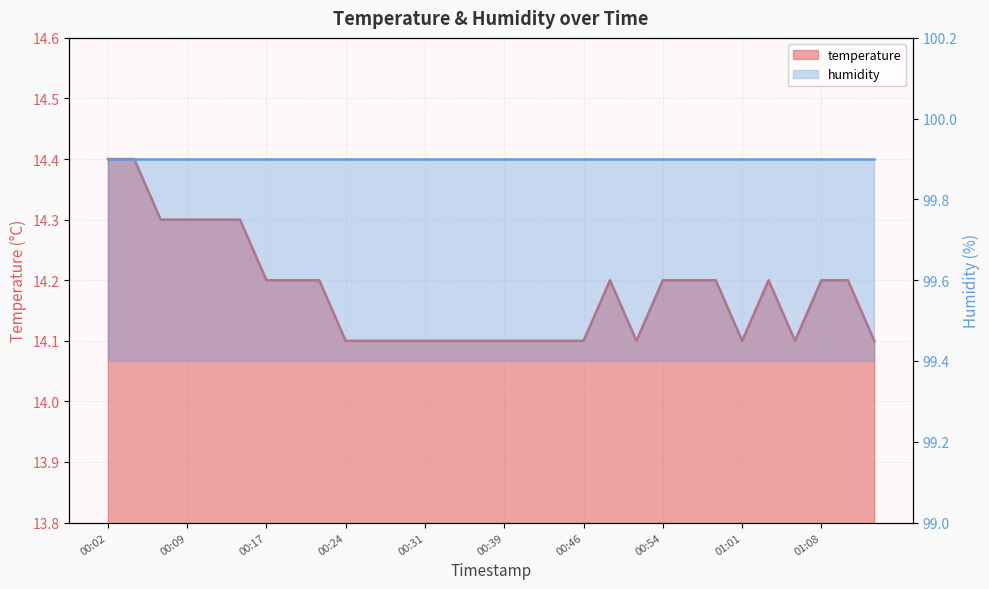

Is it true that the value at 01:01 is 18.7?

False